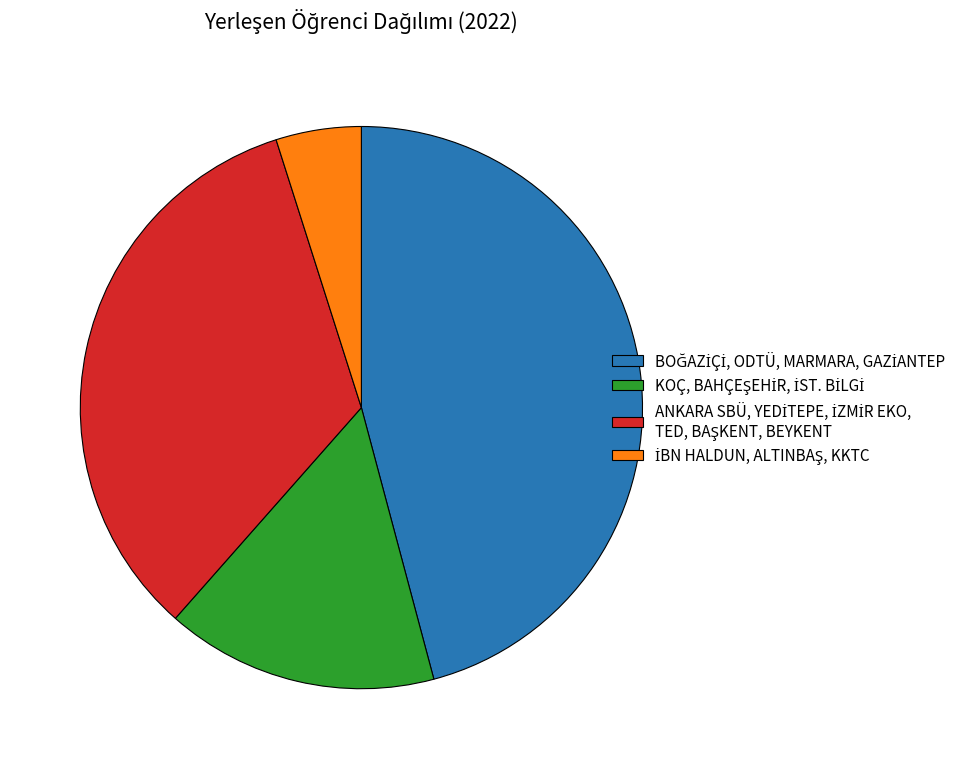

Does any single category account for the majority?

No